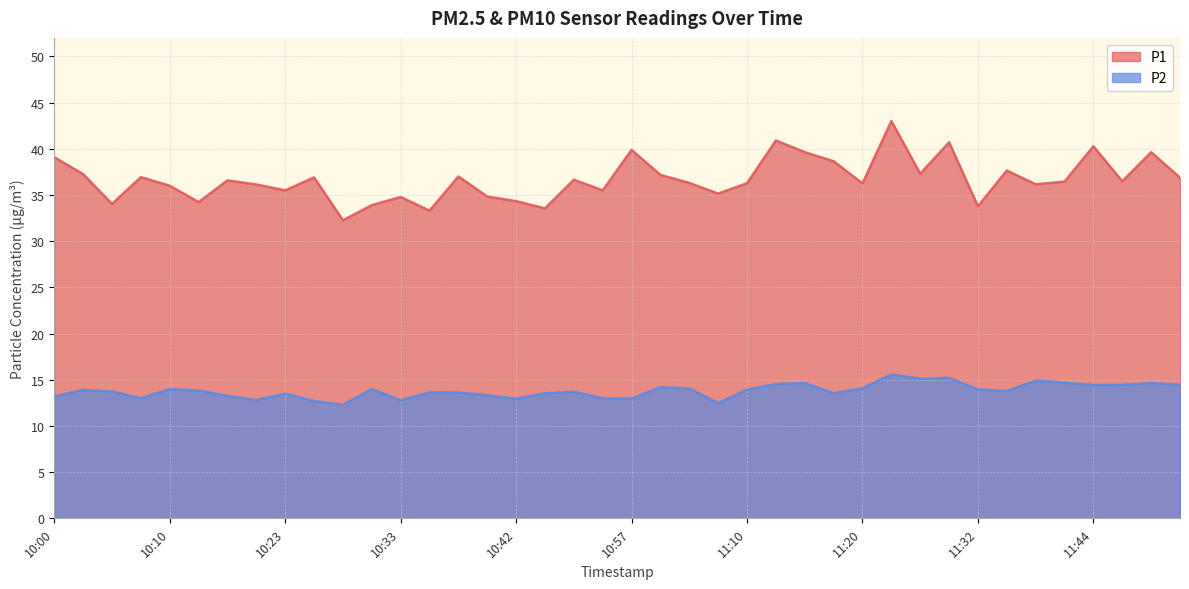

How many data points does each series have?

40